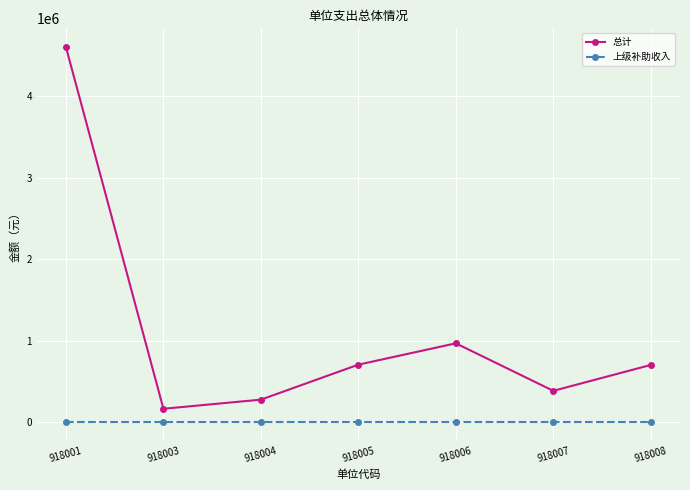

True or false: 上级补助收入 and 总计 intersect in this chart.

False